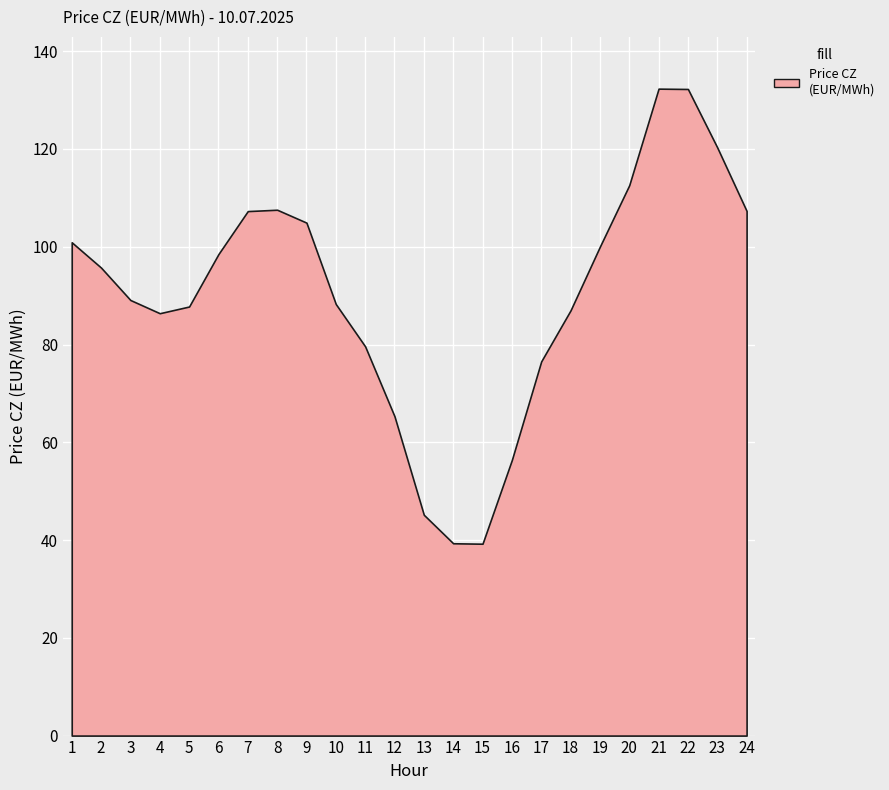

What is the maximum value shown in the chart?

132.3